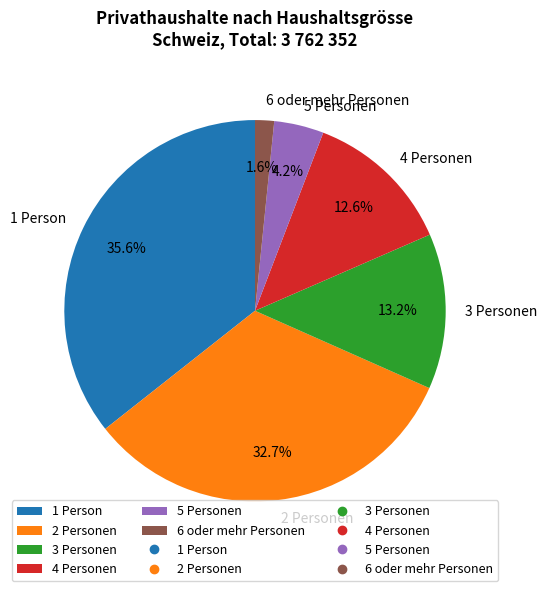

Rank the categories by value from highest to lowest.

1 Person, 2 Personen, 3 Personen, 4 Personen, 5 Personen, 6 oder mehr Personen